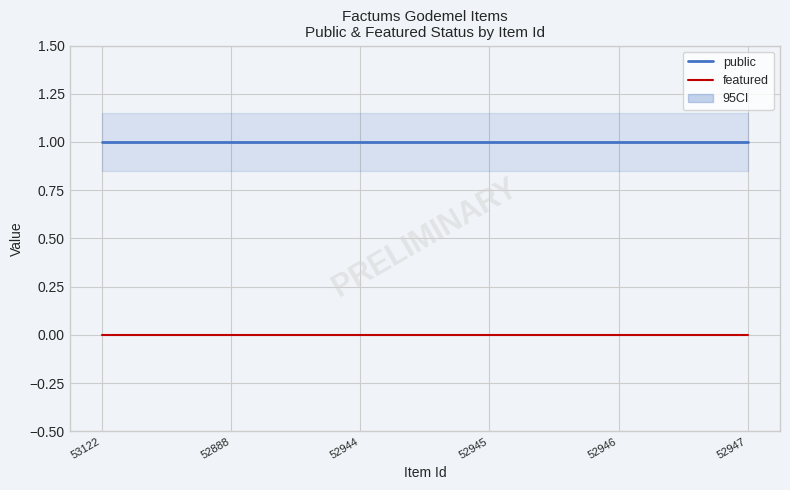

Is it true that featured equals 0 at 52888?

True